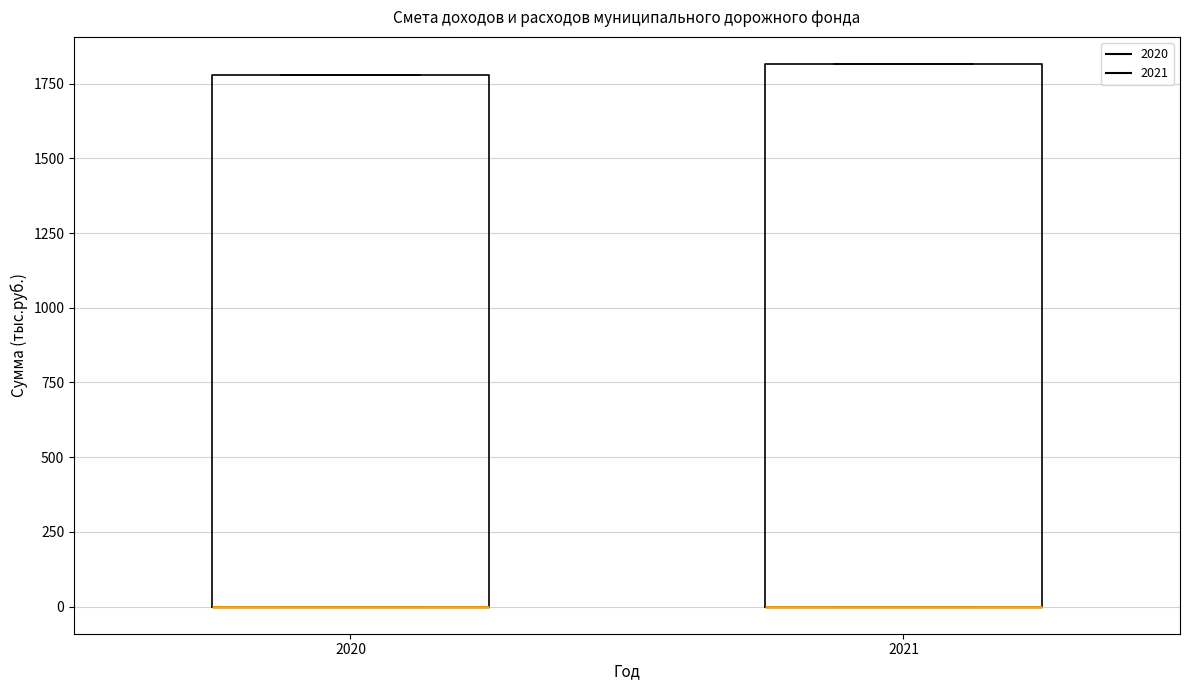

Where is the lower edge of the box at x = 2021 on the y-axis? The values are not printed on the chart, so give them approximately, as read against the axis.

0